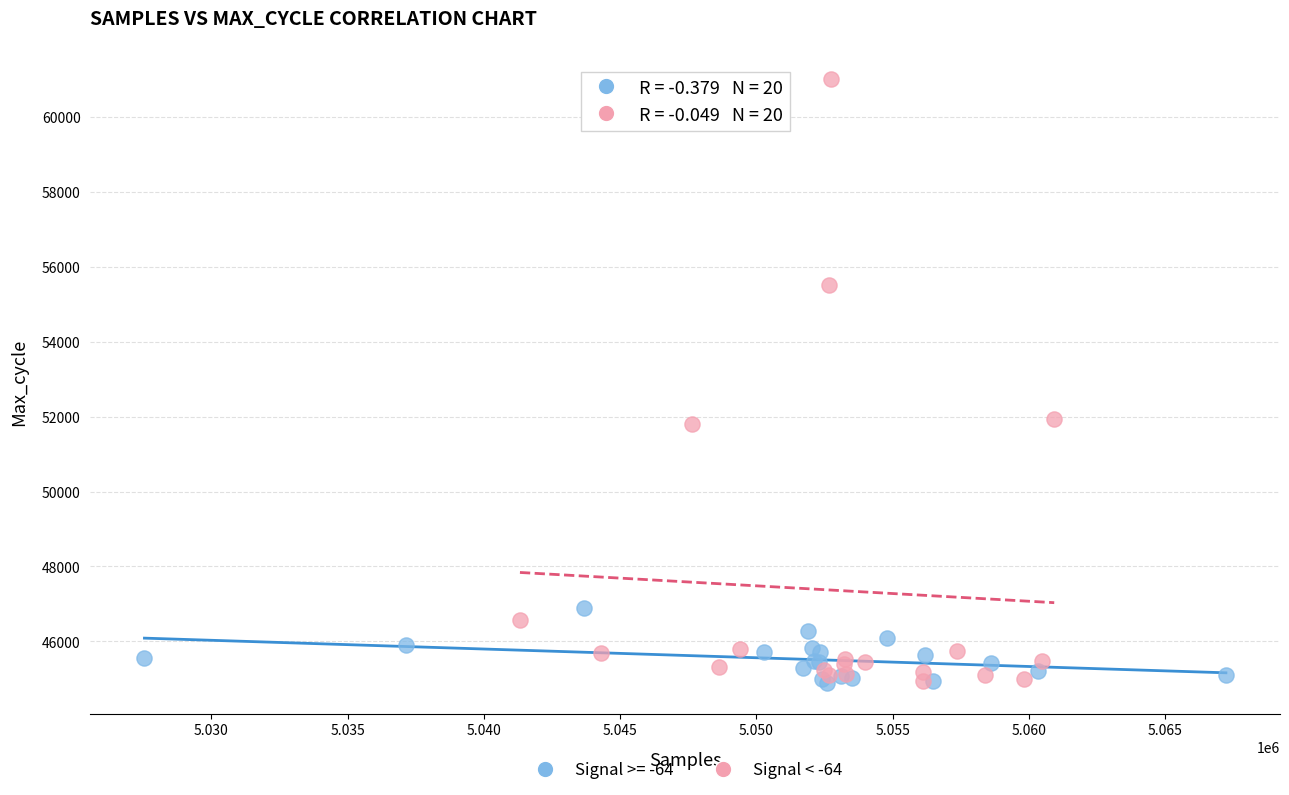

Which series reaches the maximum Y coordinate?

Signal < -64